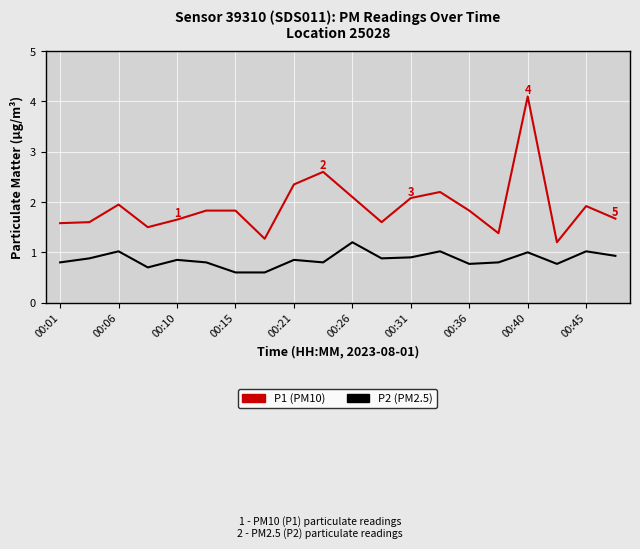

List the series in order of their overall mean, lowest first.

P2 (PM2.5), P1 (PM10)